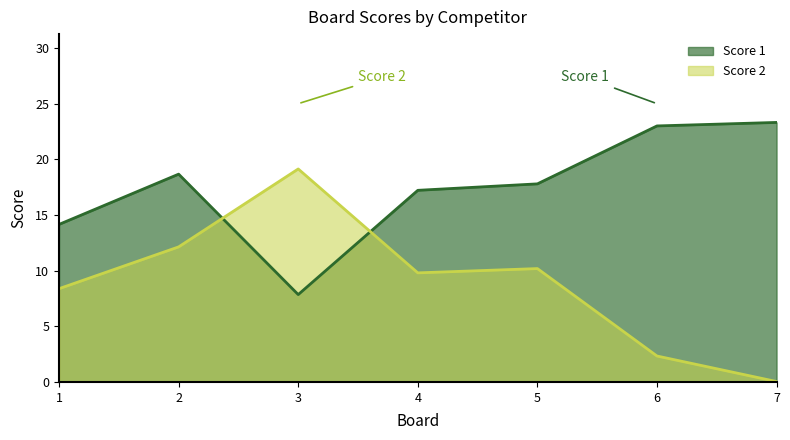

Which series changed the most between 5 and 7?

Score 2